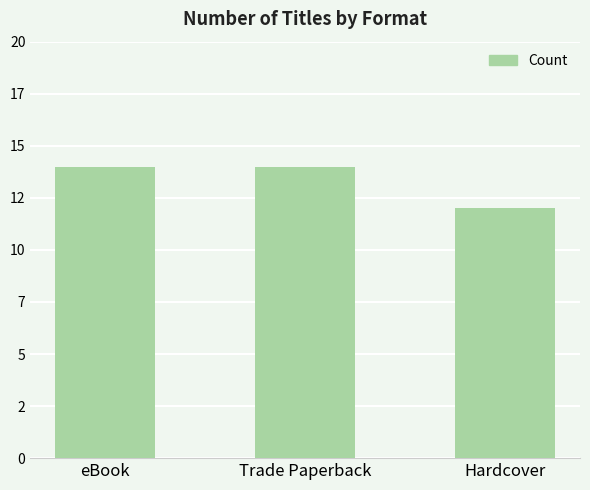

How many values are between 12 and 14?

3